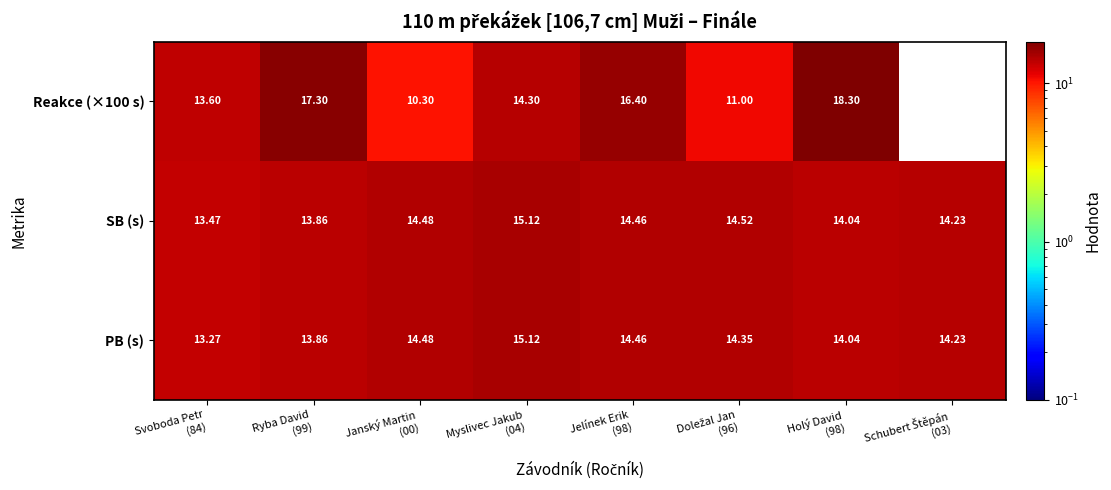

Which series has the largest total across all categories?

SB (s)